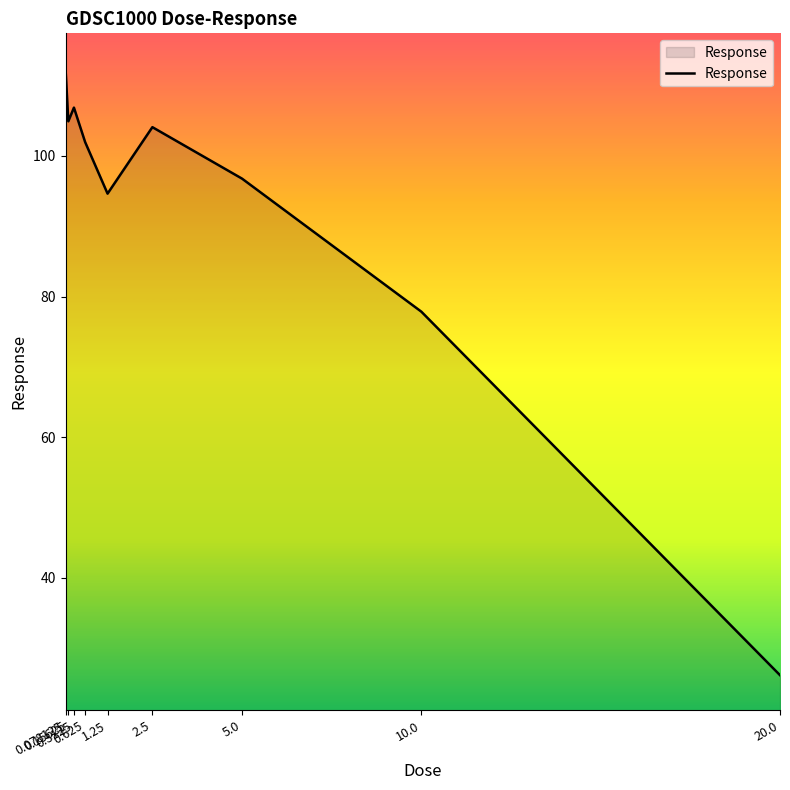

Is it true that the value at 1.25 is 128.5?

False